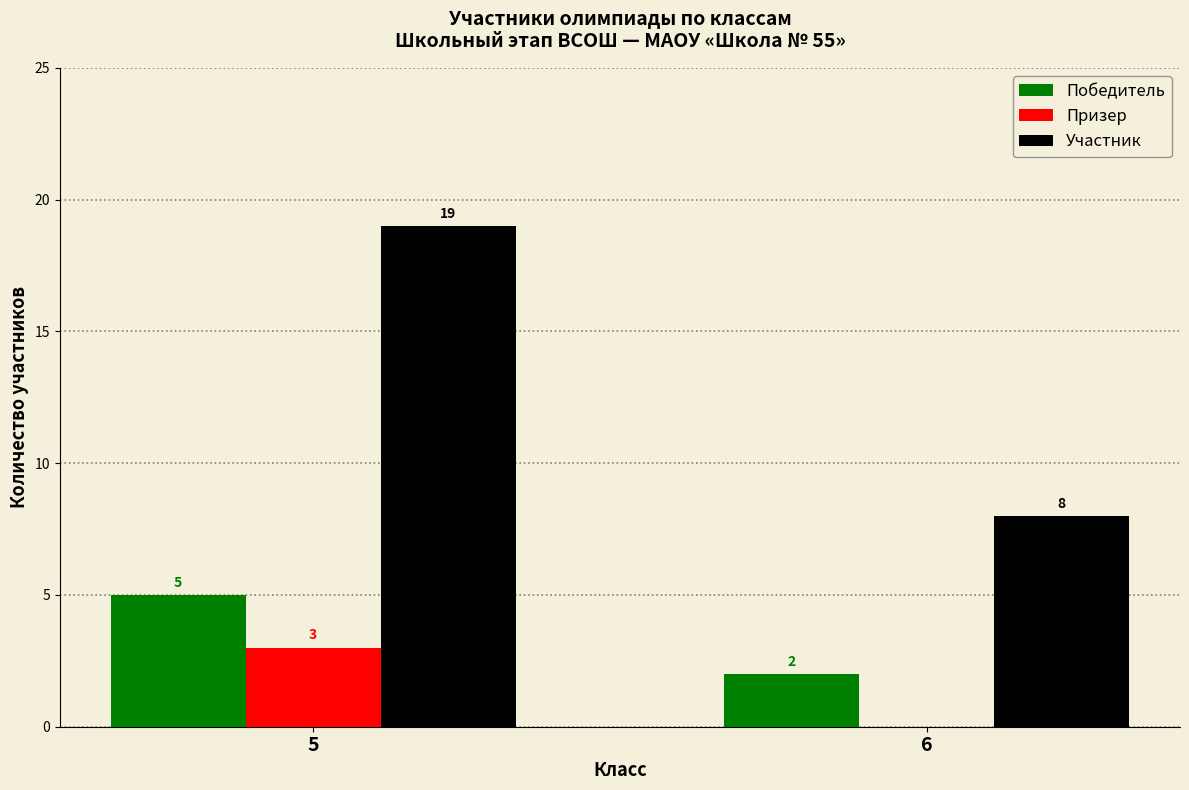

Count the number of categories in the chart.

2